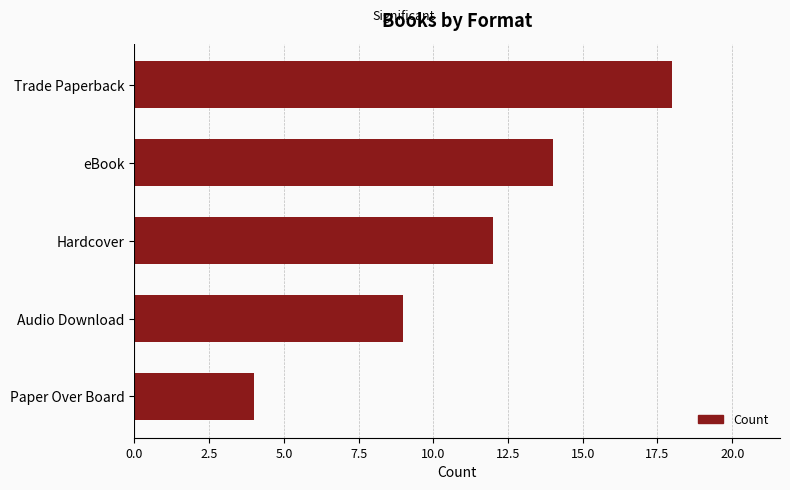

How many data points does each series have?

5